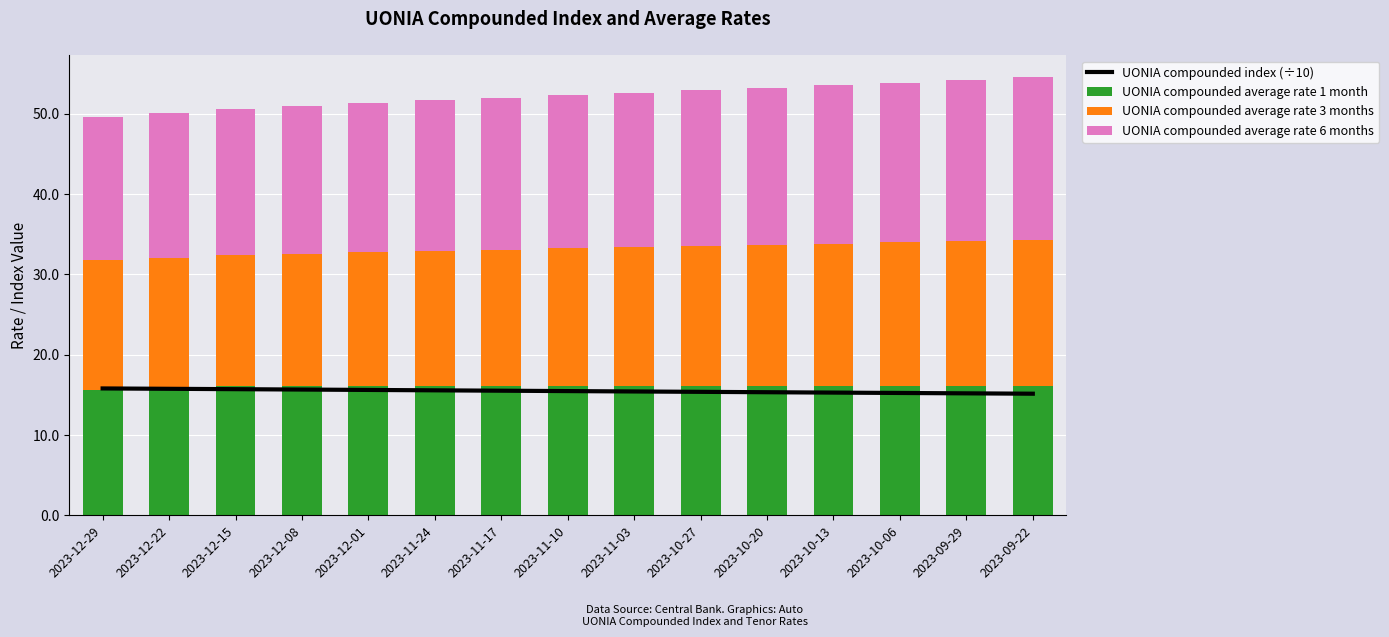

At which label does UONIA compounded average rate 3 months reach its minimum?

2023-12-29